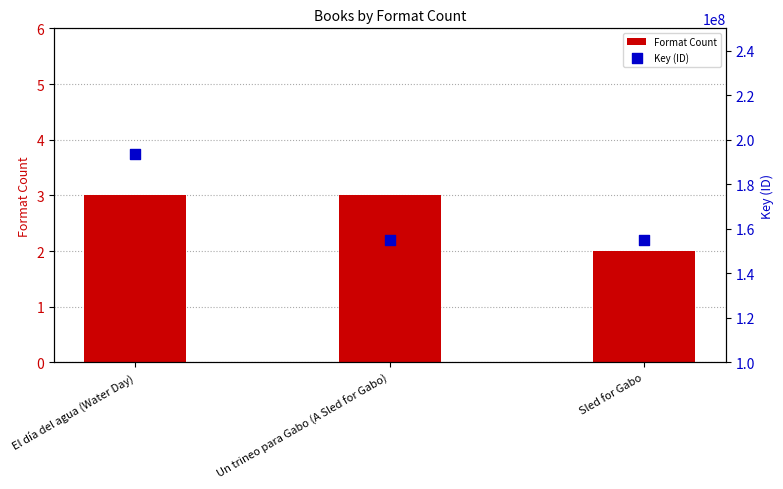

Which series has the widest spread of Y values?

Key (ID)